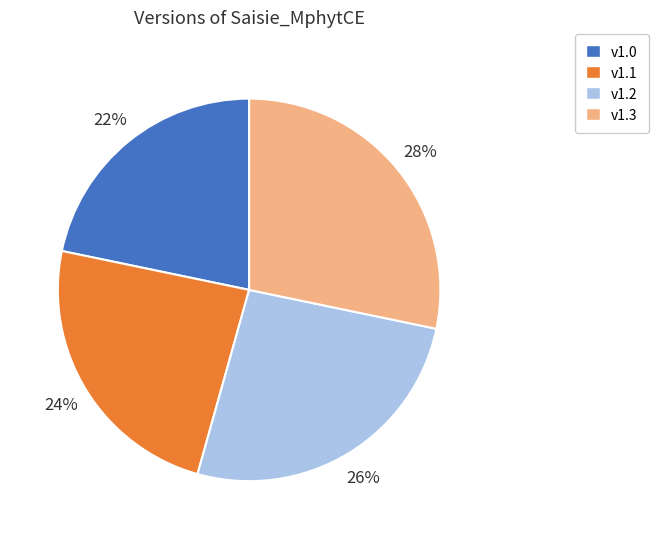

To the nearest percent, what is the average slice percentage?

25%